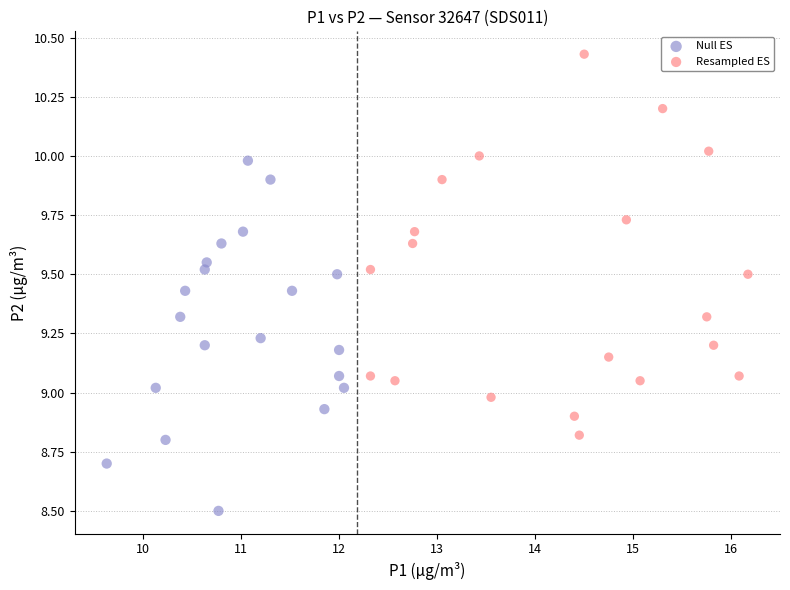

What are all the series names shown in the legend?

Null ES, Resampled ES